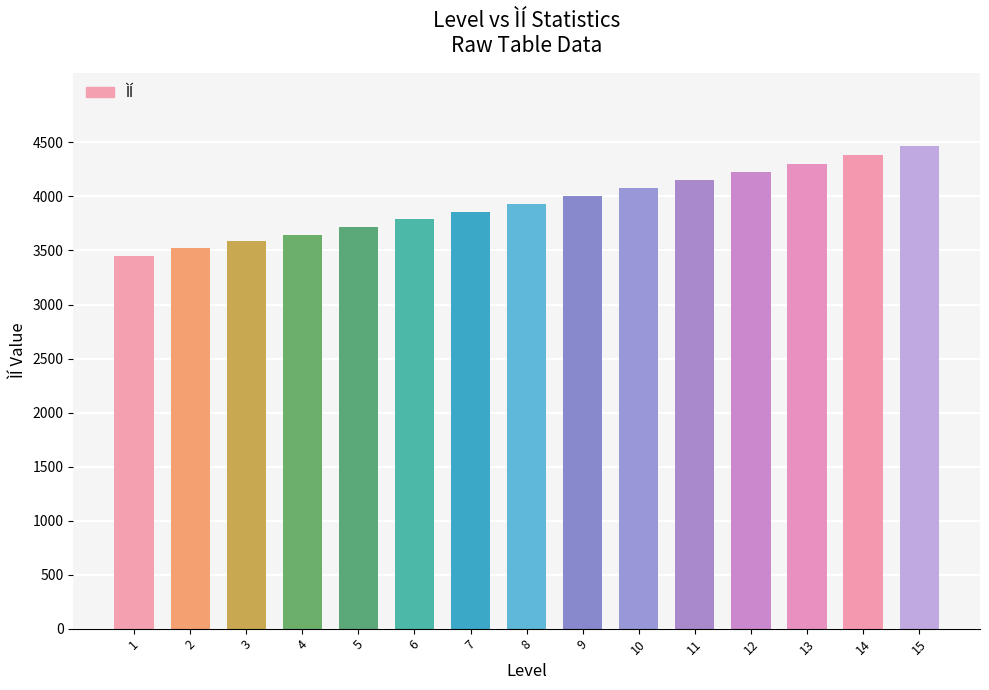

Does the chart contain any negative values?

No